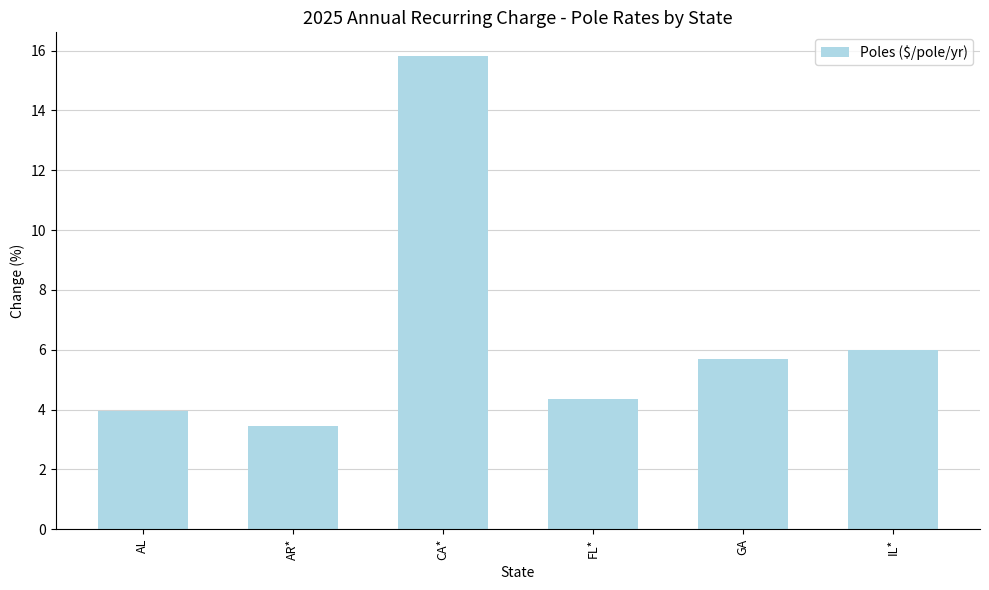

Between CA* and GA, which is larger?

CA*